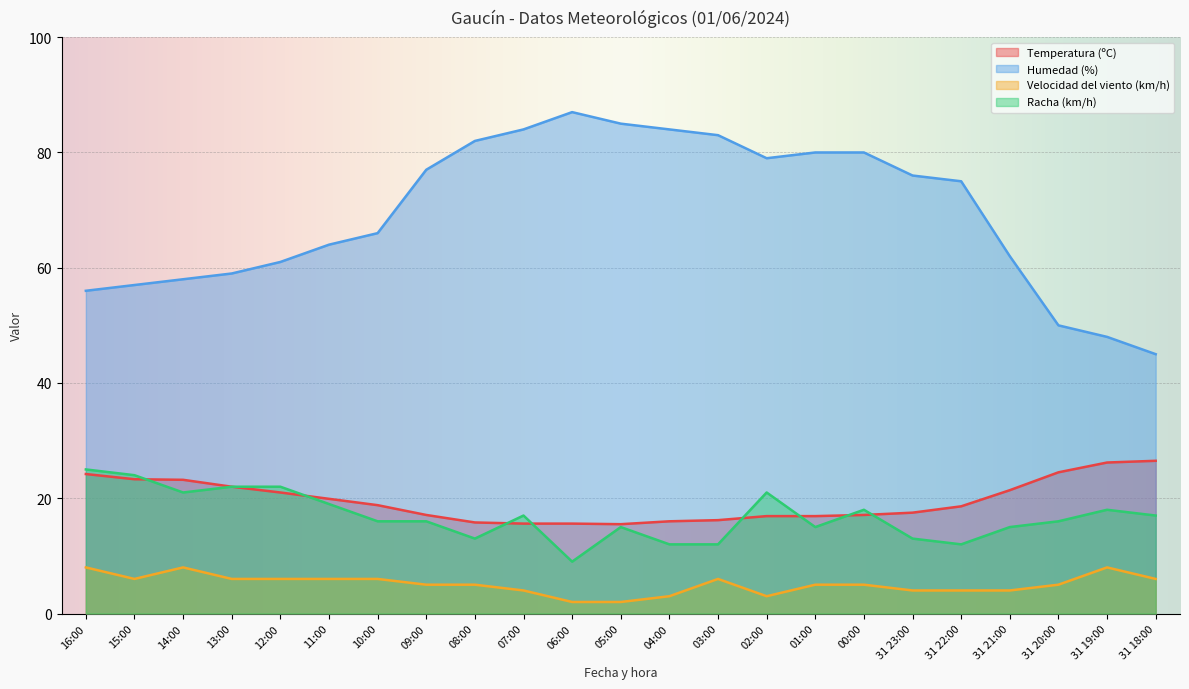

True or false: Racha (km/h) and Humedad (%) intersect in this chart.

False